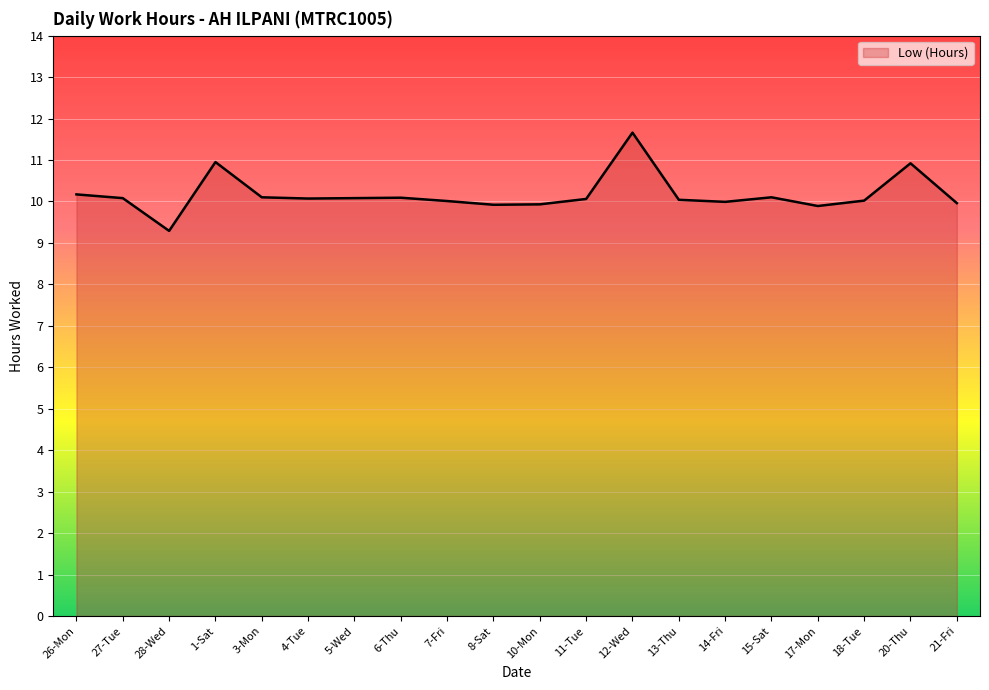

Count the number of categories in the chart.

20